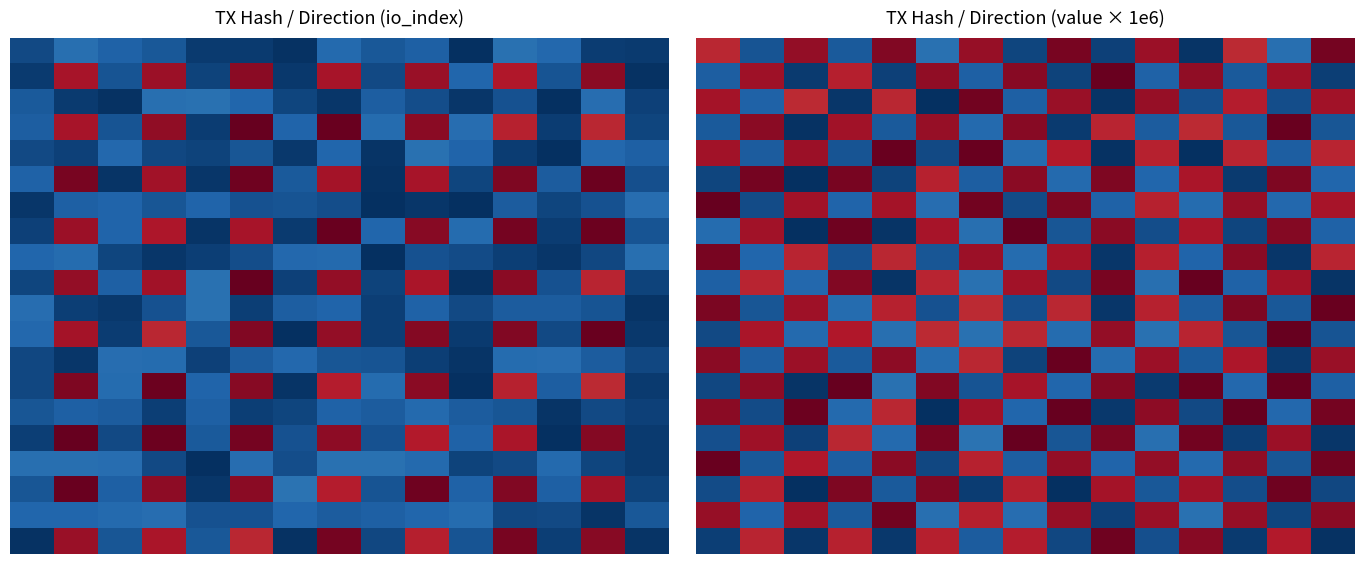

At which category does the chart reach its peak across all series?

7